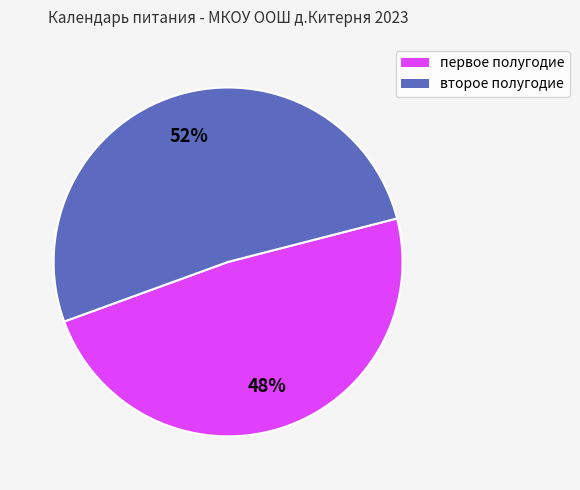

Does any single category account for the majority?

Yes